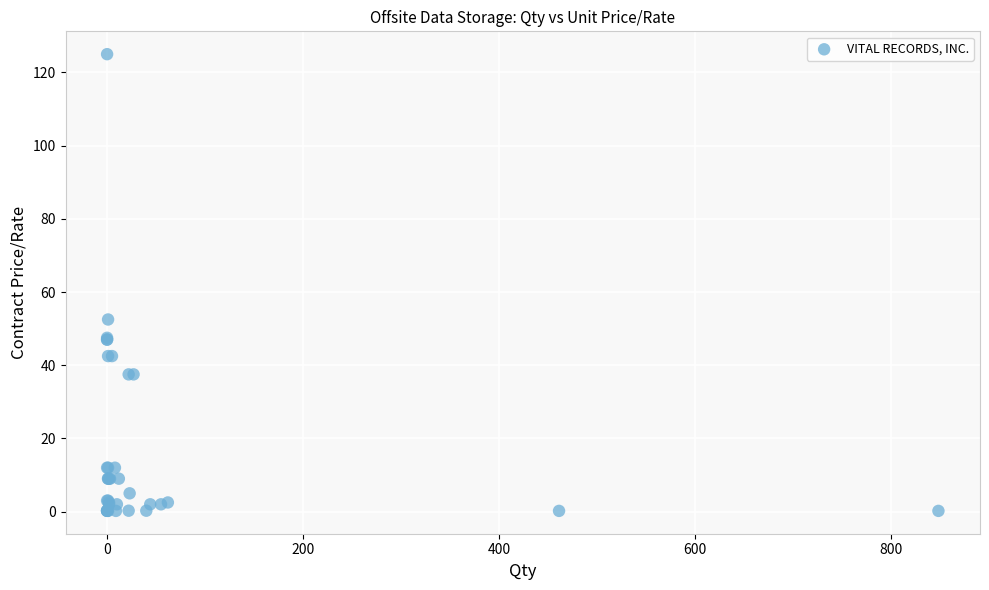

What Y value in the scatter plot is closest to 62?

52.5